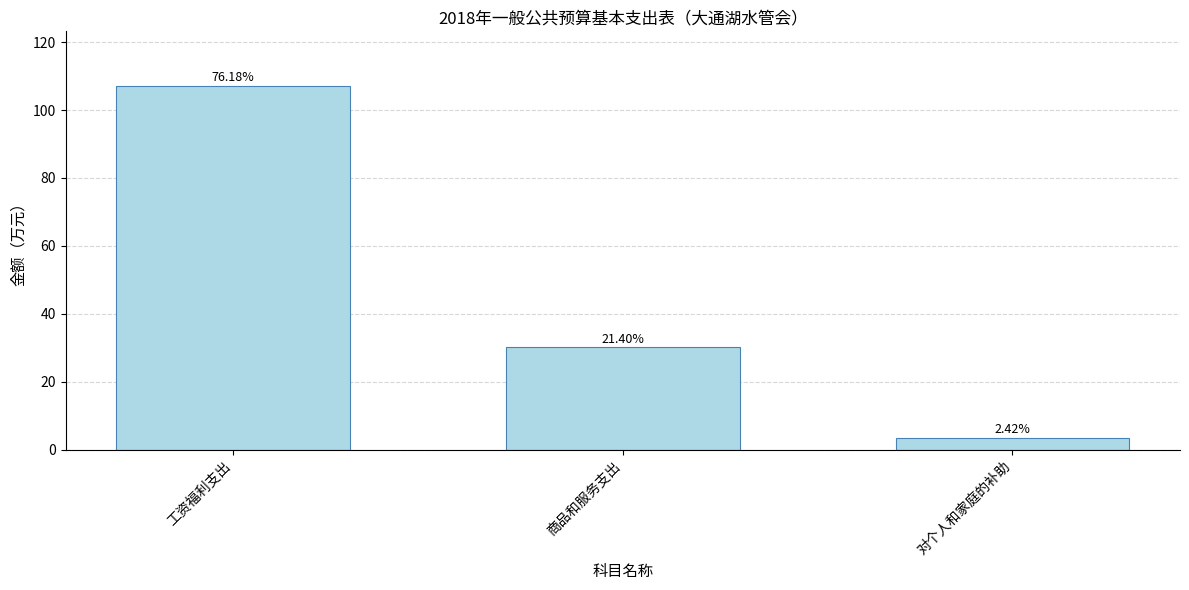

Reading right to left, transcribe all the data shown in this chart.

3.4	30.1	107.1